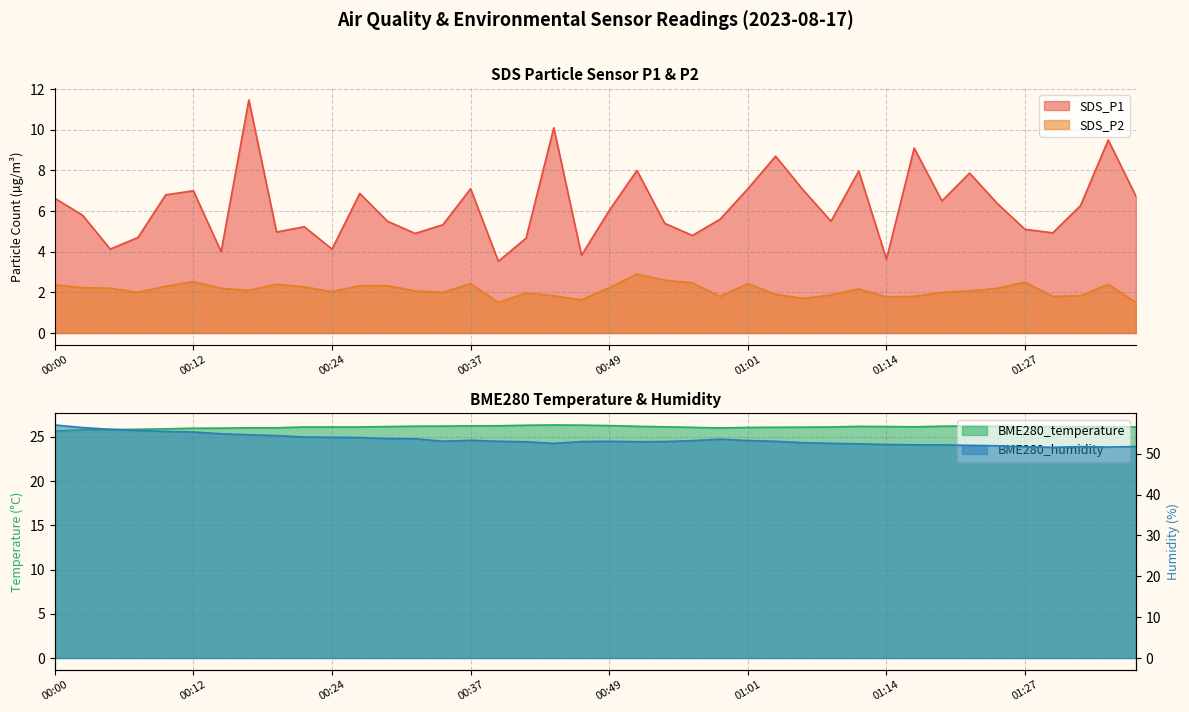

Reading right to left, transcribe all the data shown in this chart.

SDS_P1: 01:37=6.7	01:34=9.5	01:32=6.3	01:29=4.9	01:27=5.1	01:24=6.4	01:22=7.9	01:19=6.5	01:17=9.1	01:14=3.6	01:11=8.0	01:08=5.5	01:06=7.0	01:03=8.7	01:01=7.1	00:59=5.6	00:56=4.8	00:54=5.4	00:51=8.0	00:49=6.0	00:46=3.8	00:44=10.1	00:41=4.7	00:39=3.5	00:37=7.1	00:34=5.3	00:32=4.9	00:29=5.5	00:27=6.9	00:24=4.1	00:22=5.2	00:19=5.0	00:17=11.5	00:15=4.0	00:12=7.0	00:10=6.8	00:07=4.7	00:05=4.1	00:02=5.8	00:00=6.6
SDS_P2: 01:37=1.5	01:34=2.4	01:32=1.8	01:29=1.8	01:27=2.5	01:24=2.2	01:22=2.1	01:19=2.0	01:17=1.8	01:14=1.8	01:11=2.2	01:08=1.9	01:06=1.7	01:03=1.9	01:01=2.4	00:59=1.8	00:56=2.5	00:54=2.6	00:51=2.9	00:49=2.2	00:46=1.6	00:44=1.8	00:41=2.0	00:39=1.5	00:37=2.4	00:34=2.0	00:32=2.1	00:29=2.3	00:27=2.3	00:24=2.0	00:22=2.3	00:19=2.4	00:17=2.1	00:15=2.2	00:12=2.5	00:10=2.3	00:07=2.0	00:05=2.2	00:02=2.2	00:00=2.4
BME280_temperature: 01:37=26.1	01:34=26.1	01:32=26.2	01:29=26.2	01:27=26.2	01:24=26.2	01:22=26.2	01:19=26.2	01:17=26.1	01:14=26.2	01:11=26.2	01:08=26.1	01:06=26.1	01:03=26.1	01:01=26.1	00:59=26.0	00:56=26.1	00:54=26.1	00:51=26.2	00:49=26.3	00:46=26.3	00:44=26.4	00:41=26.3	00:39=26.3	00:37=26.3	00:34=26.2	00:32=26.2	00:29=26.2	00:27=26.1	00:24=26.1	00:22=26.1	00:19=26.0	00:17=26.0	00:15=26.0	00:12=26.0	00:10=25.9	00:07=25.9	00:05=25.8	00:02=25.8	00:00=25.7
BME280_humidity: 01:37=51.8	01:34=51.6	01:32=51.7	01:29=51.6	01:27=51.7	01:24=51.9	01:22=52.0	01:19=52.2	01:17=52.2	01:14=52.2	01:11=52.4	01:08=52.5	01:06=52.7	01:03=53.0	01:01=53.2	00:59=53.5	00:56=53.2	00:54=53.0	00:51=52.9	00:49=53.0	00:46=53.0	00:44=52.5	00:41=52.9	00:39=53.0	00:37=53.3	00:34=53.0	00:32=53.6	00:29=53.7	00:27=53.9	00:24=54.0	00:22=54.1	00:19=54.4	00:17=54.6	00:15=54.9	00:12=55.3	00:10=55.4	00:07=55.7	00:05=56.0	00:02=56.4	00:00=57.0